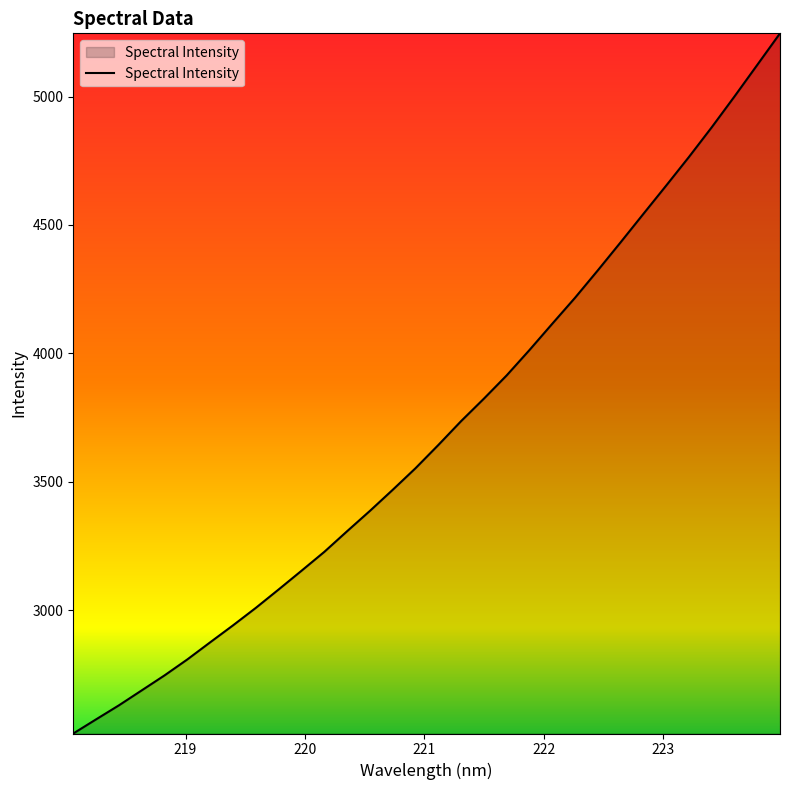

What is the maximum value shown in the chart?

5246.7